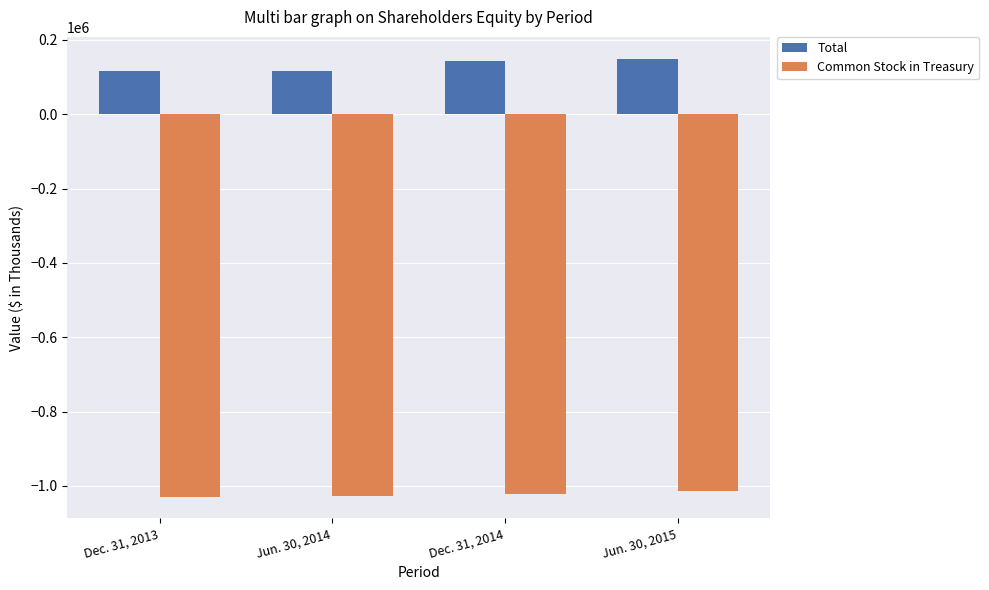

How many bars are there in total?

8